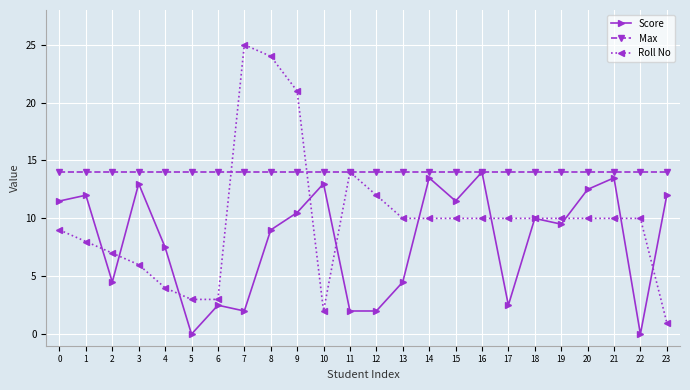

At which category does Score reach its first local peak?

1